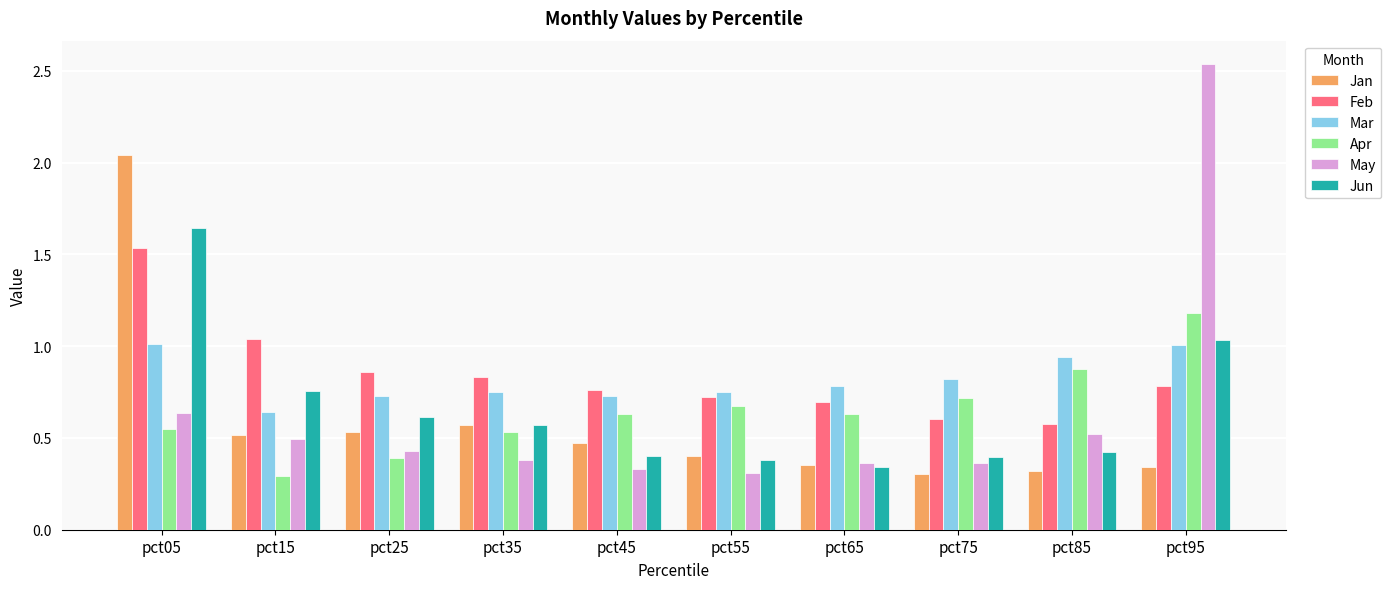

The value of Jun at pct55 is 0.4. True or false?

True